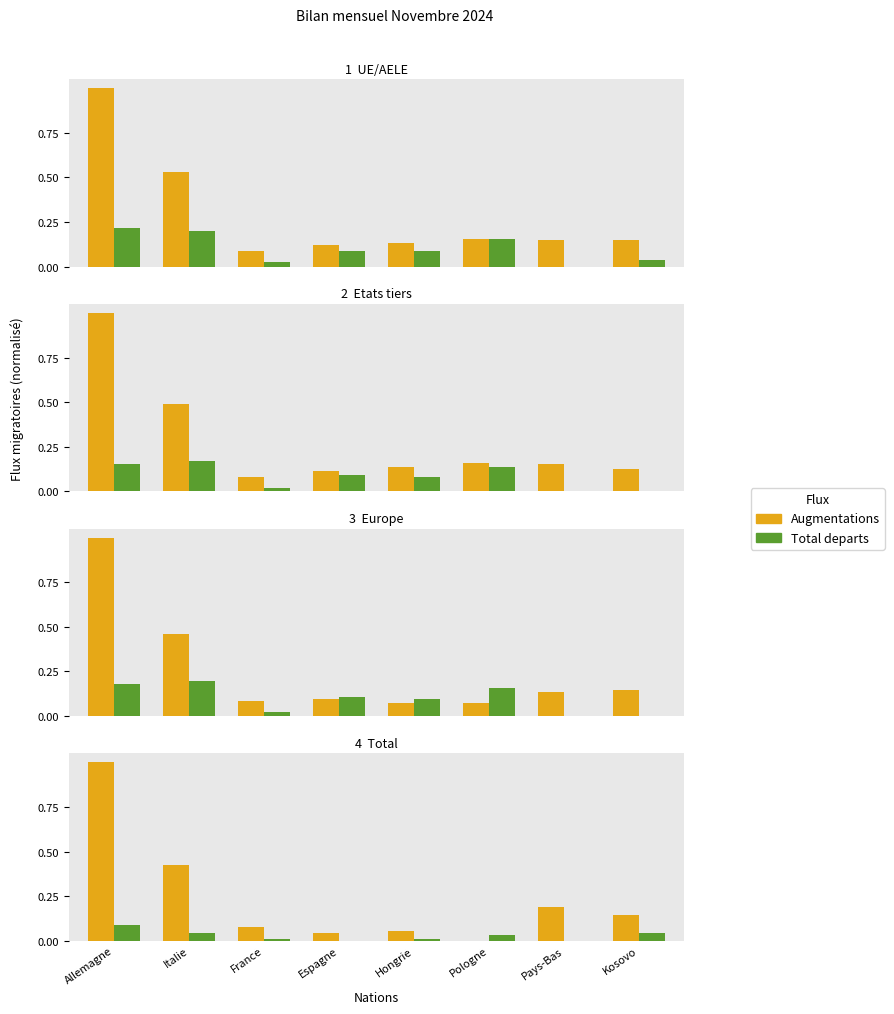

At which category is the sum across all series the highest?

Allemagne